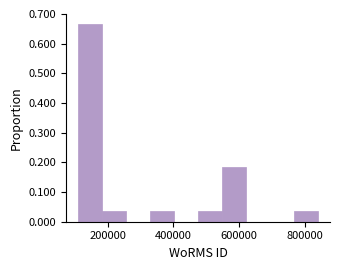

Read against the x-axis, roughly where is the centre of the tallest bar?

140000